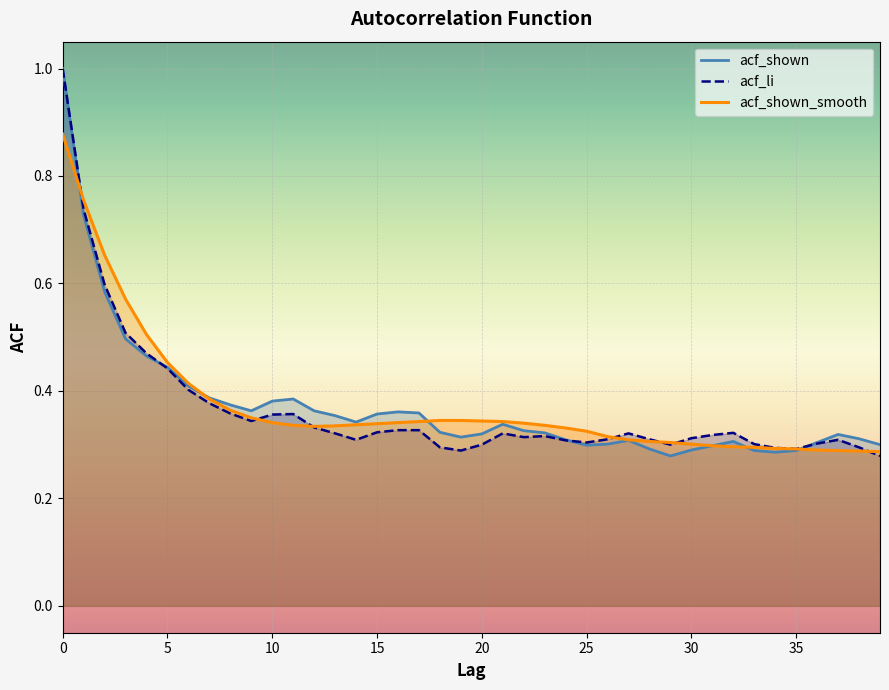

Is it true that acf_shown_smooth equals 0.5 at 23?

False